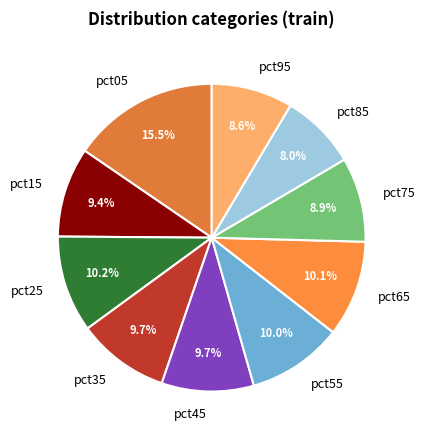

True or false: pct25 accounts for 23% of the total.

False